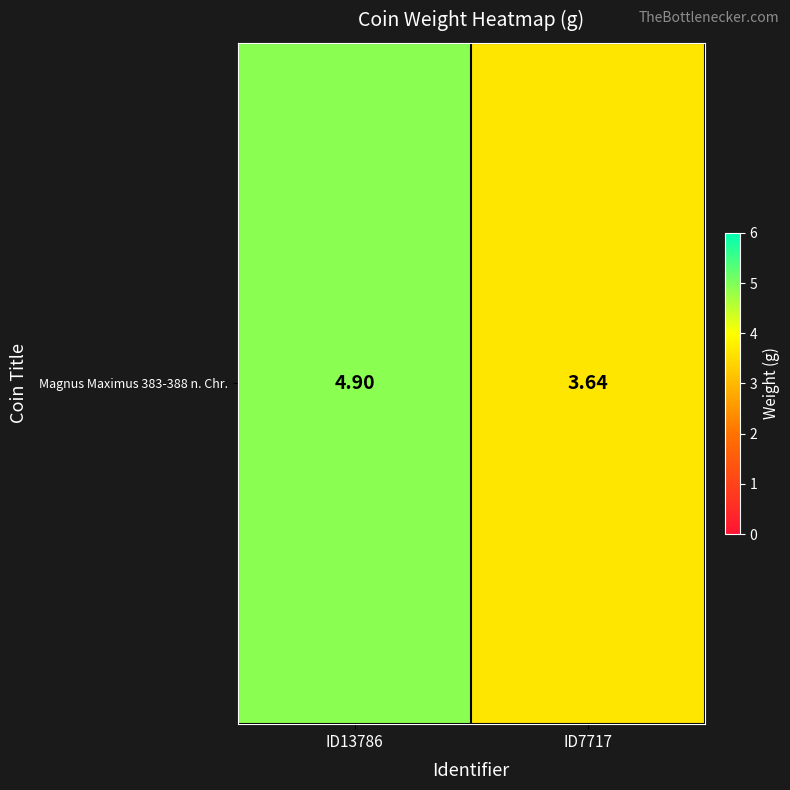

Reading left to right, list all the values displayed in this chart.

4.9	3.6